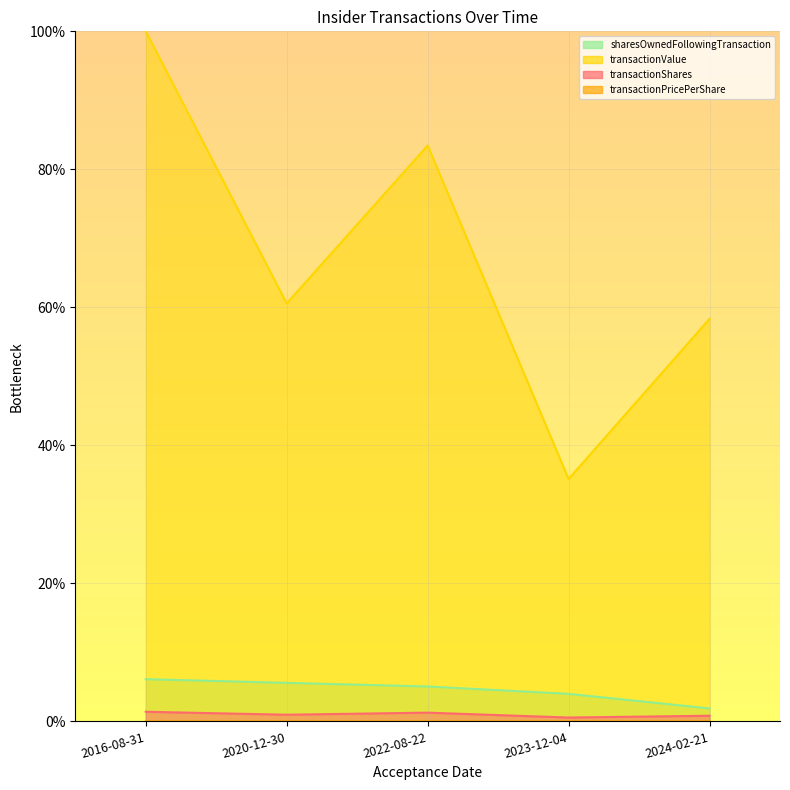

Where is the first local minimum for transactionPricePerShare (line)?

2020-12-30